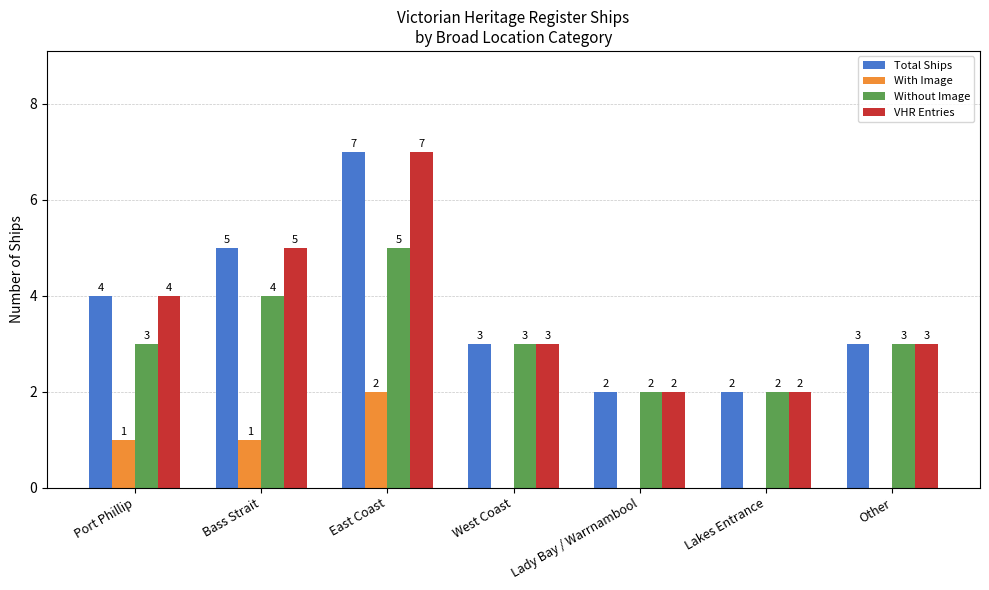

Reading left to right, transcribe all the data shown in this chart.

Total Ships: 4	5	7	3	2	2	3
With Image: 1	1	2	0	0	0	0
Without Image: 3	4	5	3	2	2	3
VHR Entries: 4	5	7	3	2	2	3